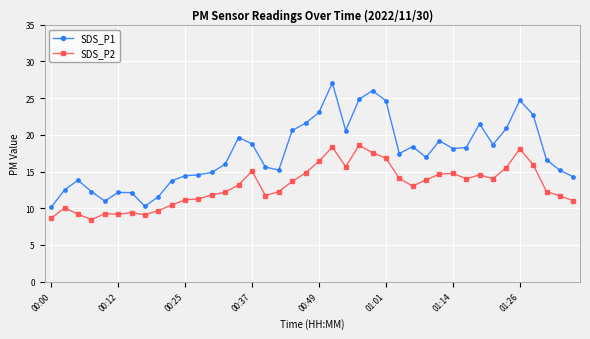

What is the value of the SDS_P1 point at the 5th from the left?

11.0